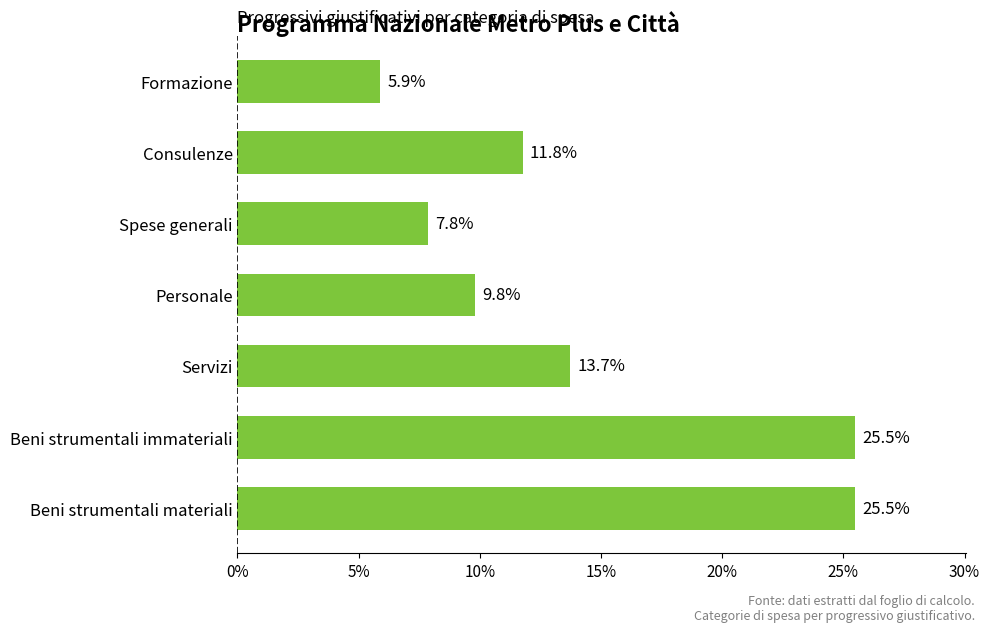

Are the bars grouped side by side (vs. stacked)?

No